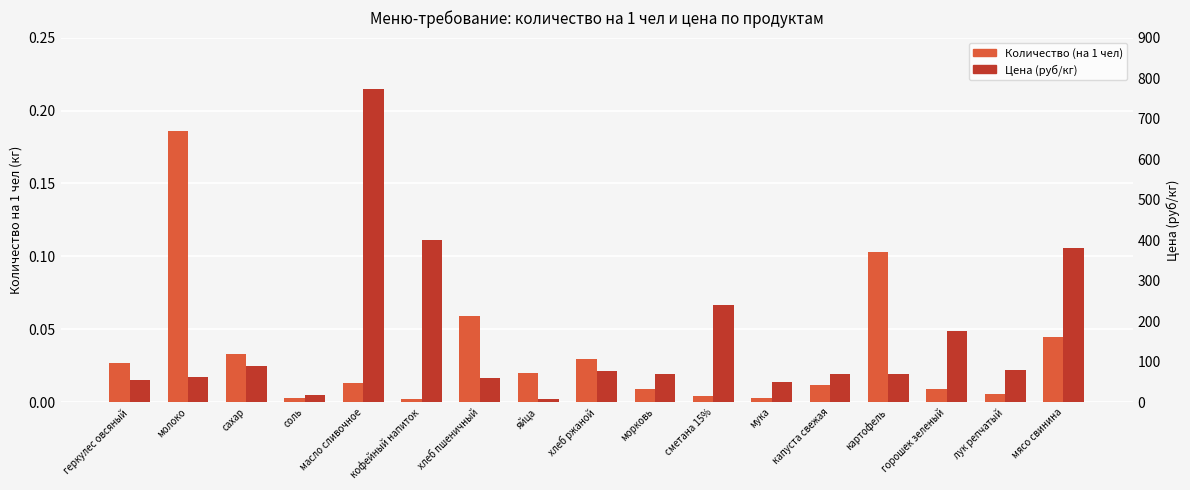

Reading right to left, list all the values displayed in this chart.

Количество (на 1 чел): мясо свинина=0.0	лук репчатый=0.0	горошек зеленый=0.0	картофель=0.1	капуста свежая=0.0	мука=0.0	сметана 15%=0.0	морковь=0.0	хлеб ржаной=0.0	яйца=0.0	хлеб пшеничный=0.1	кофейный напиток=0.0	масло сливочное=0.0	соль=0.0	сахар=0.0	молоко=0.2	геркулес овсяный=0.0
Цена (руб/кг): мясо свинина=380.0	лук репчатый=80.0	горошек зеленый=175.0	картофель=70.0	капуста свежая=70.0	мука=50.0	сметана 15%=239.7	морковь=70.0	хлеб ржаной=77.1	яйца=7.0	хлеб пшеничный=61.1	кофейный напиток=400.0	масло сливочное=774.3	соль=18.0	сахар=90.0	молоко=61.9	геркулес овсяный=55.0